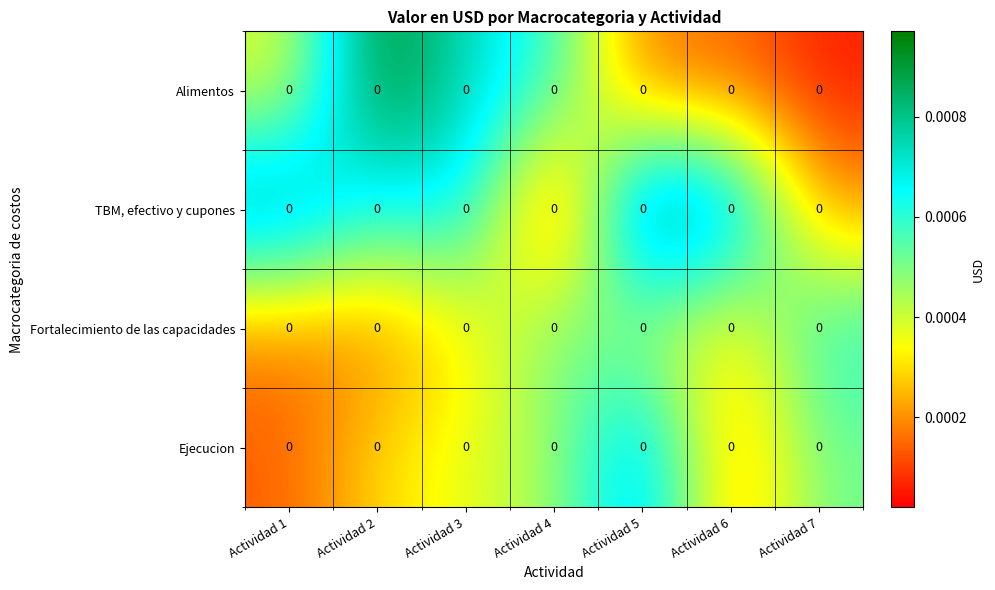

Is it true that TBM, efectivo y cupones equals 0.0 at Actividad 4?

True